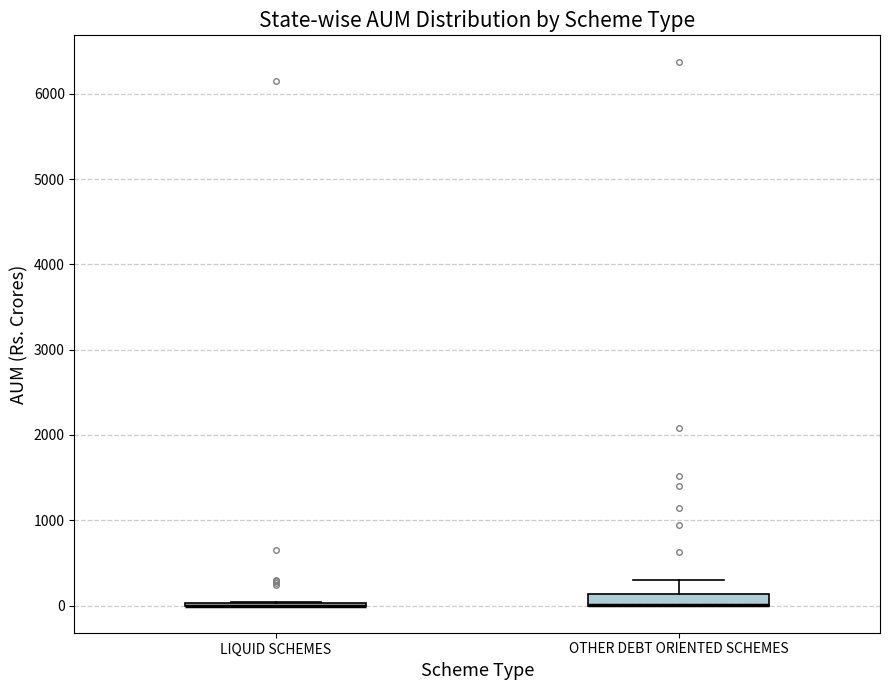

Which box is the tallest, from its lower edge to its upper edge?

OTHER DEBT ORIENTED SCHEMES